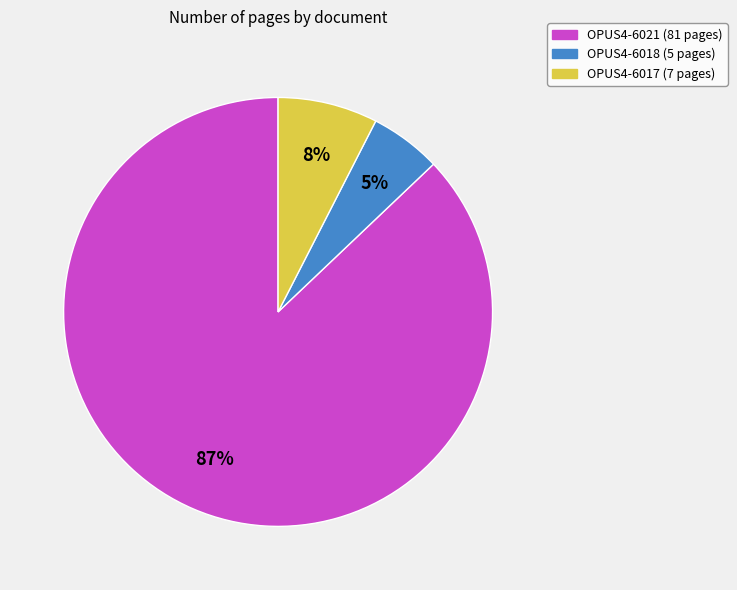

To the nearest percent, what is the average slice percentage?

33%